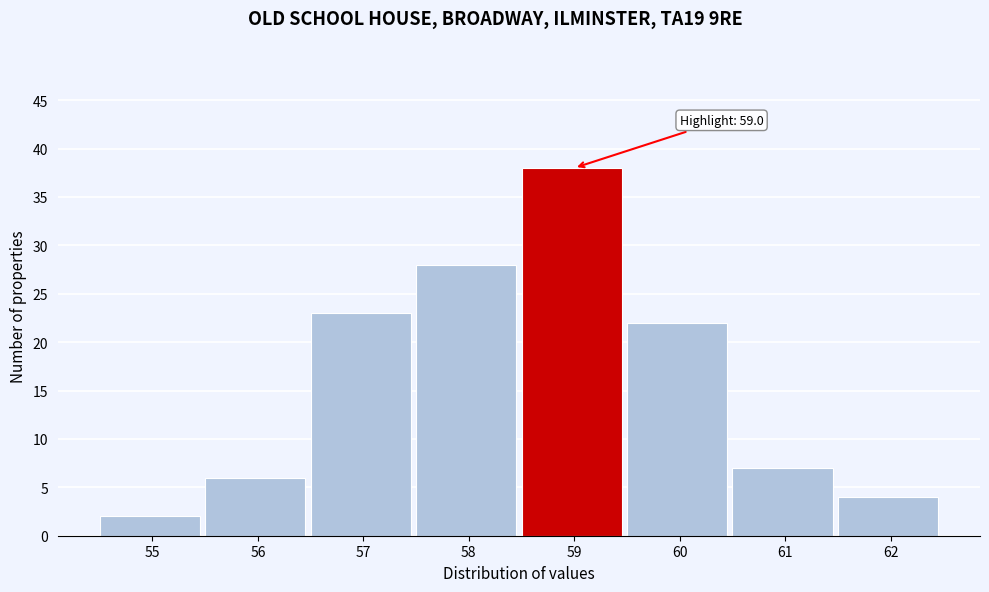

Reading right to left, list all the values displayed in this chart.

4	7	22	38	28	23	6	2